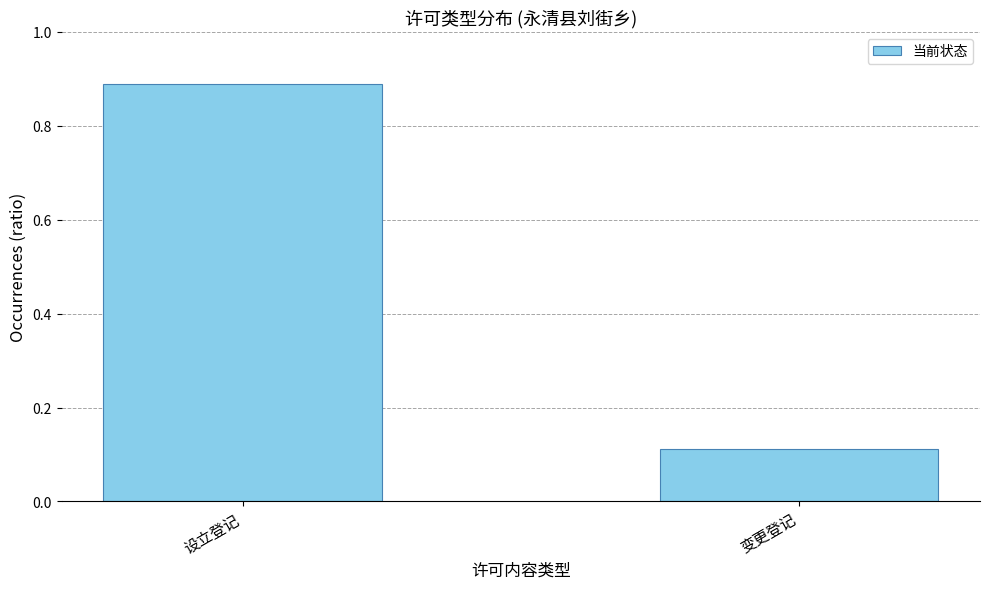

What is the sum of the values at 变更登记 and 设立登记?

1.0